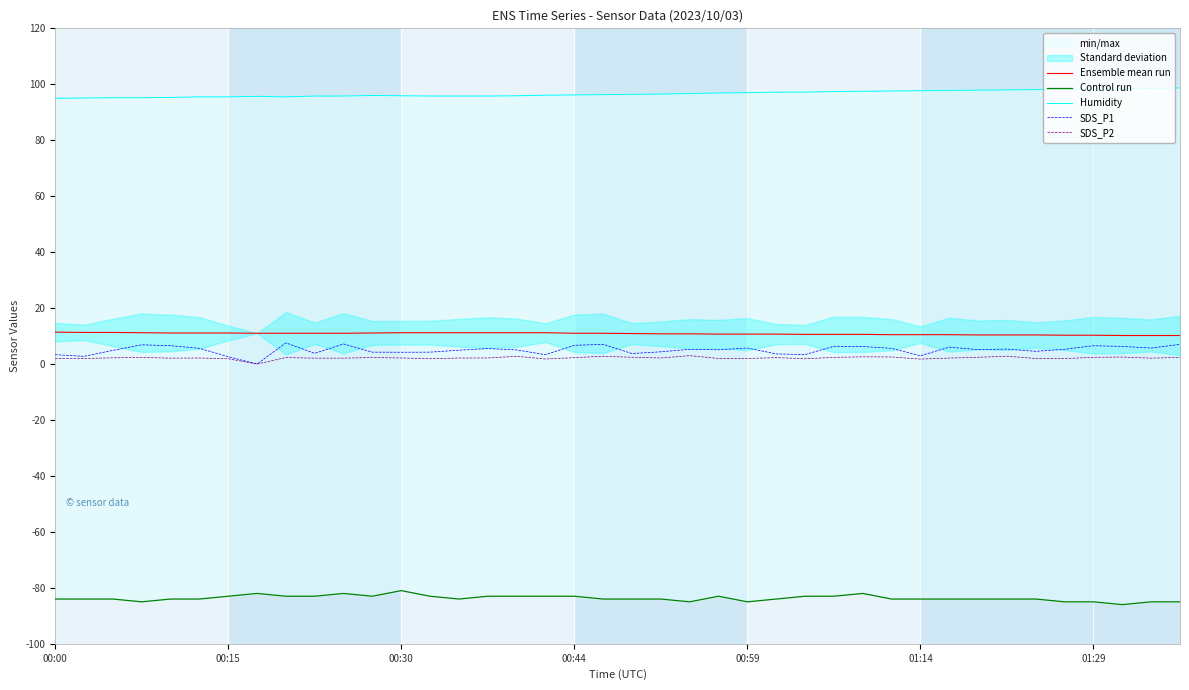

Which series has the largest total across all categories?

Humidity